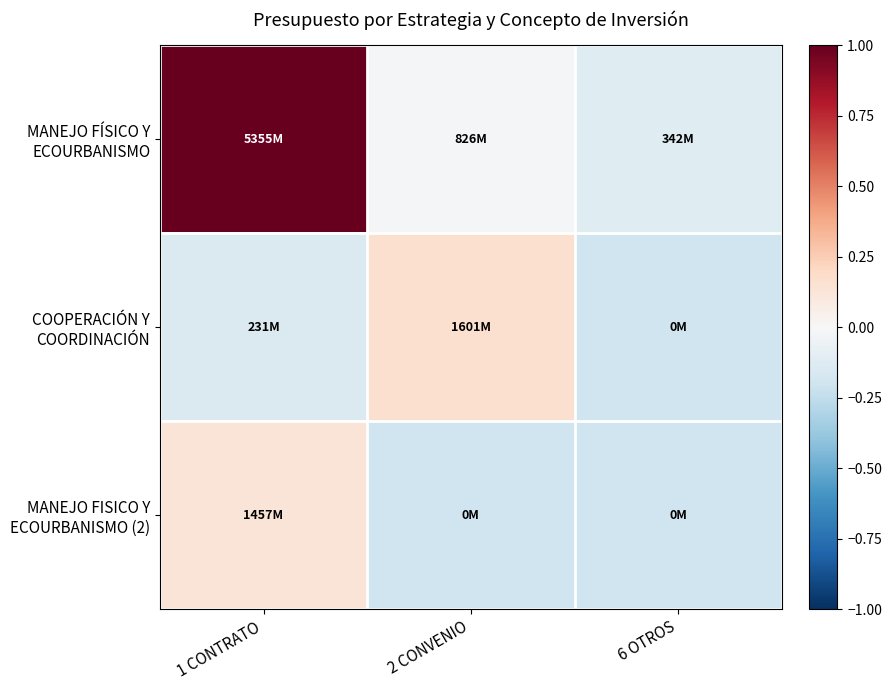

Which has a higher value, 1 CONTRATO or 6 OTROS?

1 CONTRATO